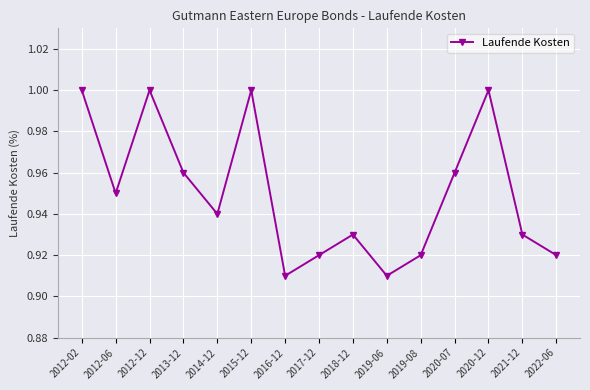

The value at 2020-07 is 1.5. True or false?

False